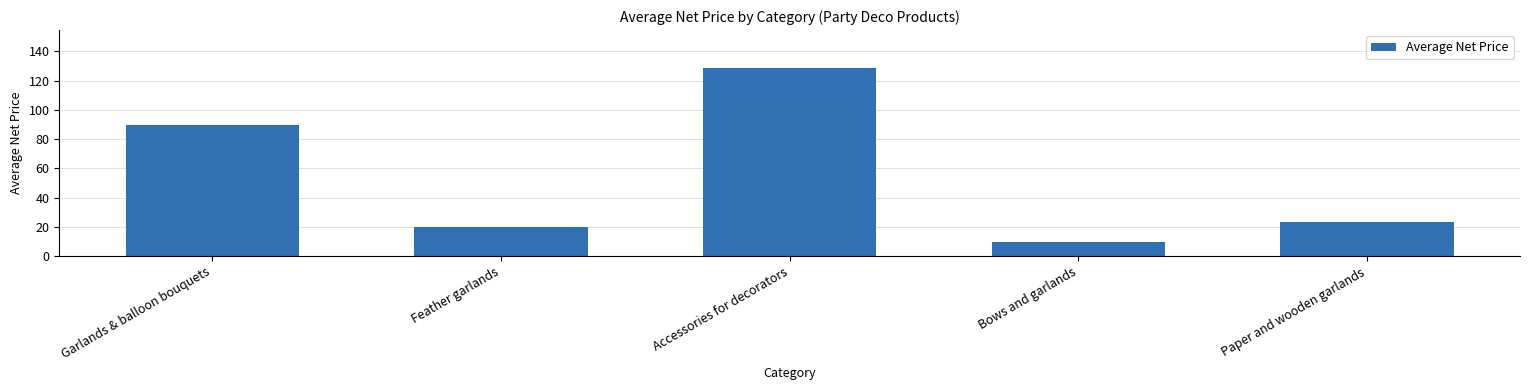

What position from the left is Bows and garlands?

4